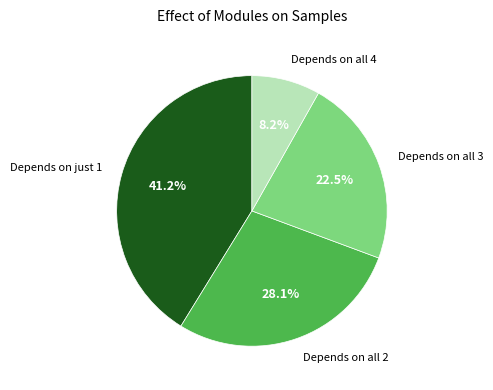

How many slices are in this pie chart?

4